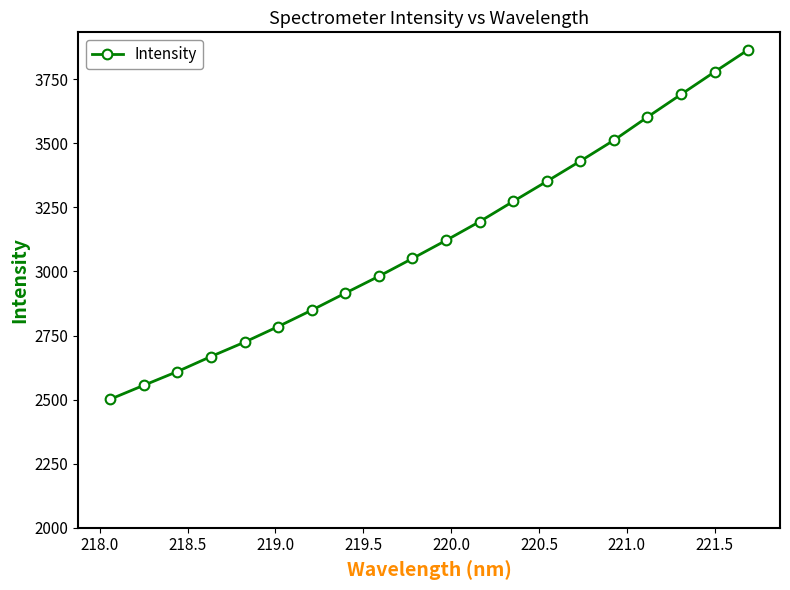

What is the average value?

3123.2